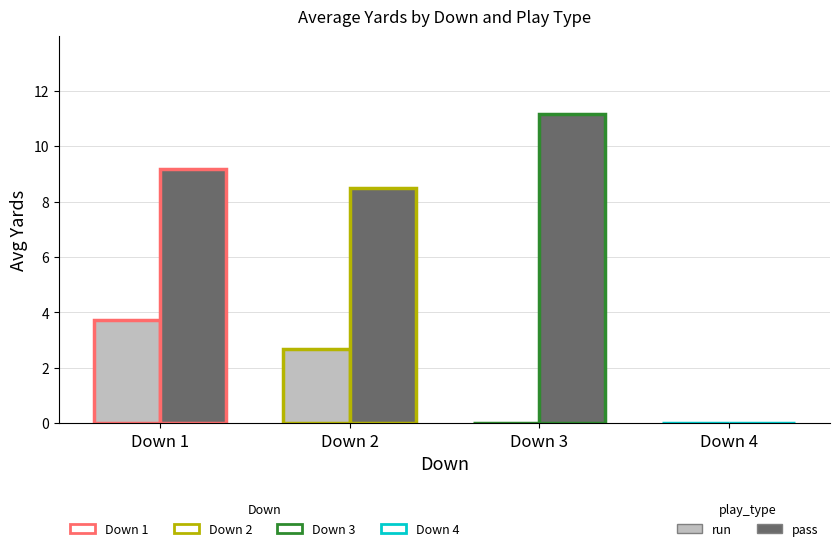

At which category is the sum across all series the highest?

Down 1